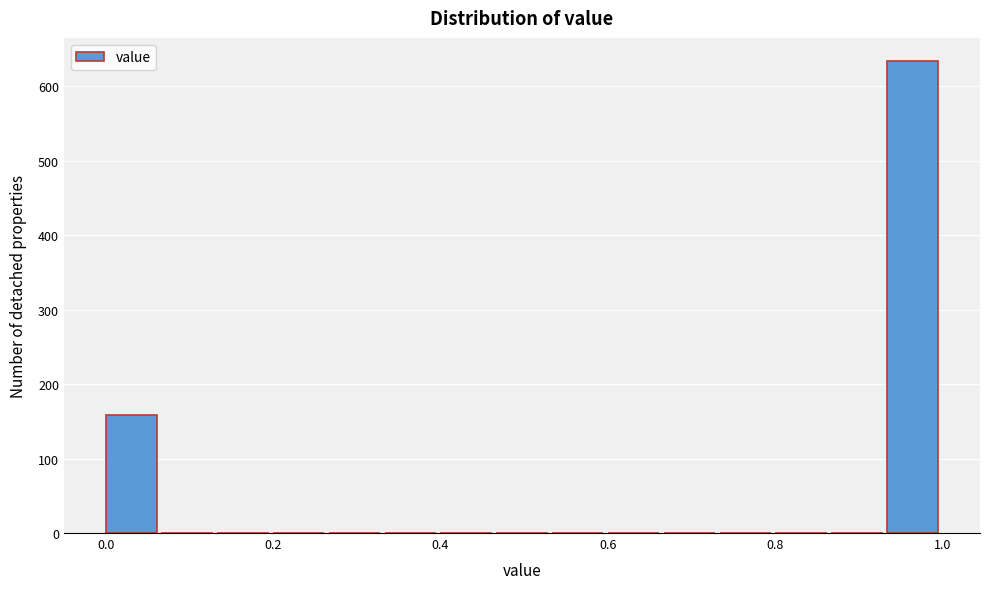

Around what value on the x-axis is the tallest bar? Give the approximate position of its centre, as read against the axis.

0.96